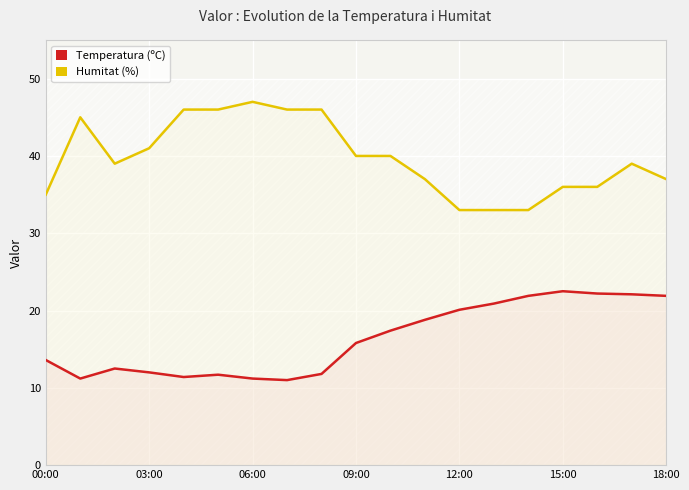

Which series changed the most between 9 and 13?

Humitat (%)